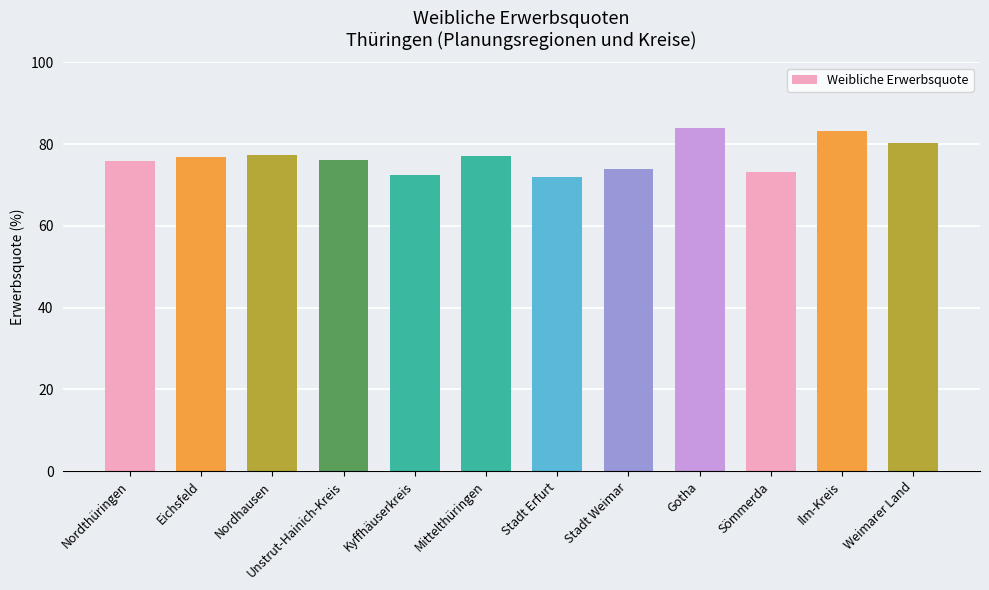

Between Stadt Erfurt and Eichsfeld, which is larger?

Eichsfeld